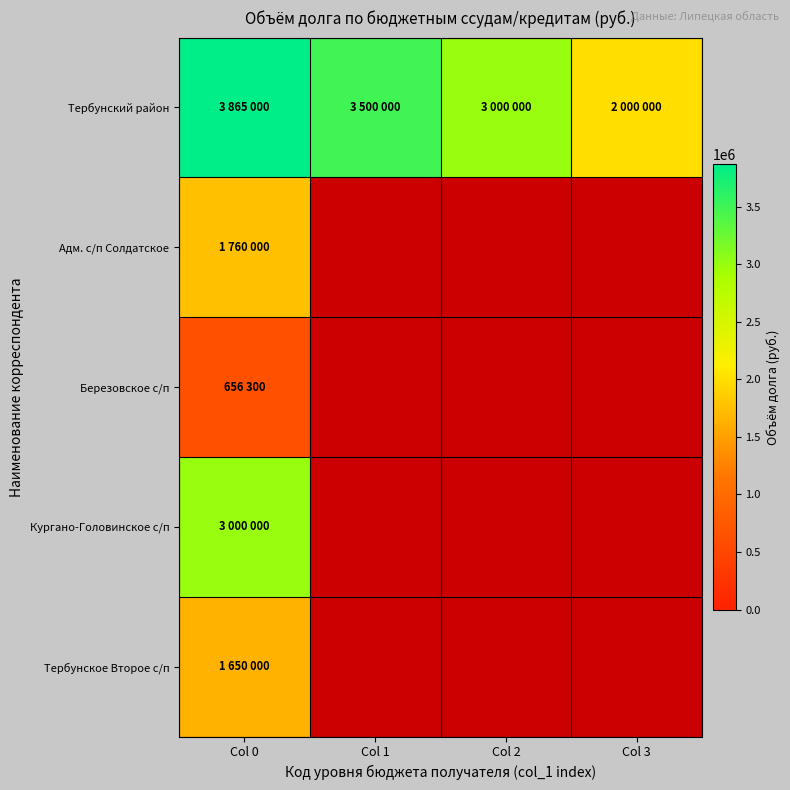

At which category is the sum across all series the highest?

Col 0